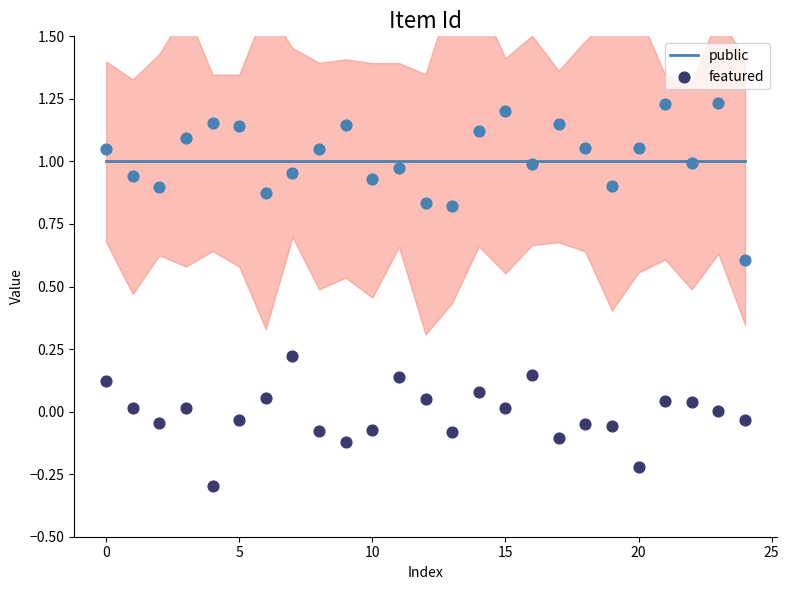

Which series has the largest total across all categories?

public